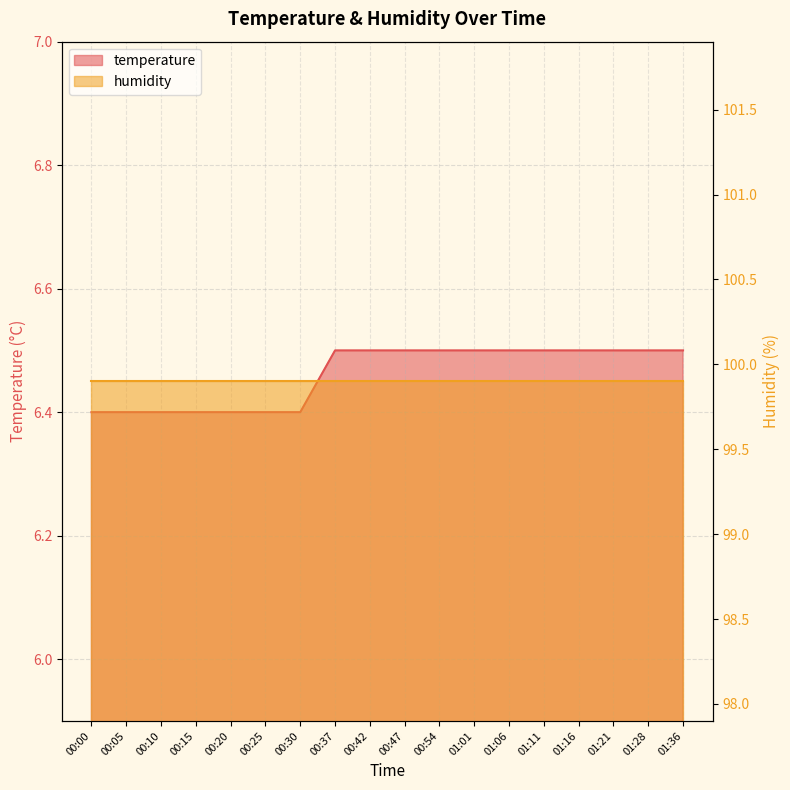

At which category does the chart reach its peak across all series?

00:37